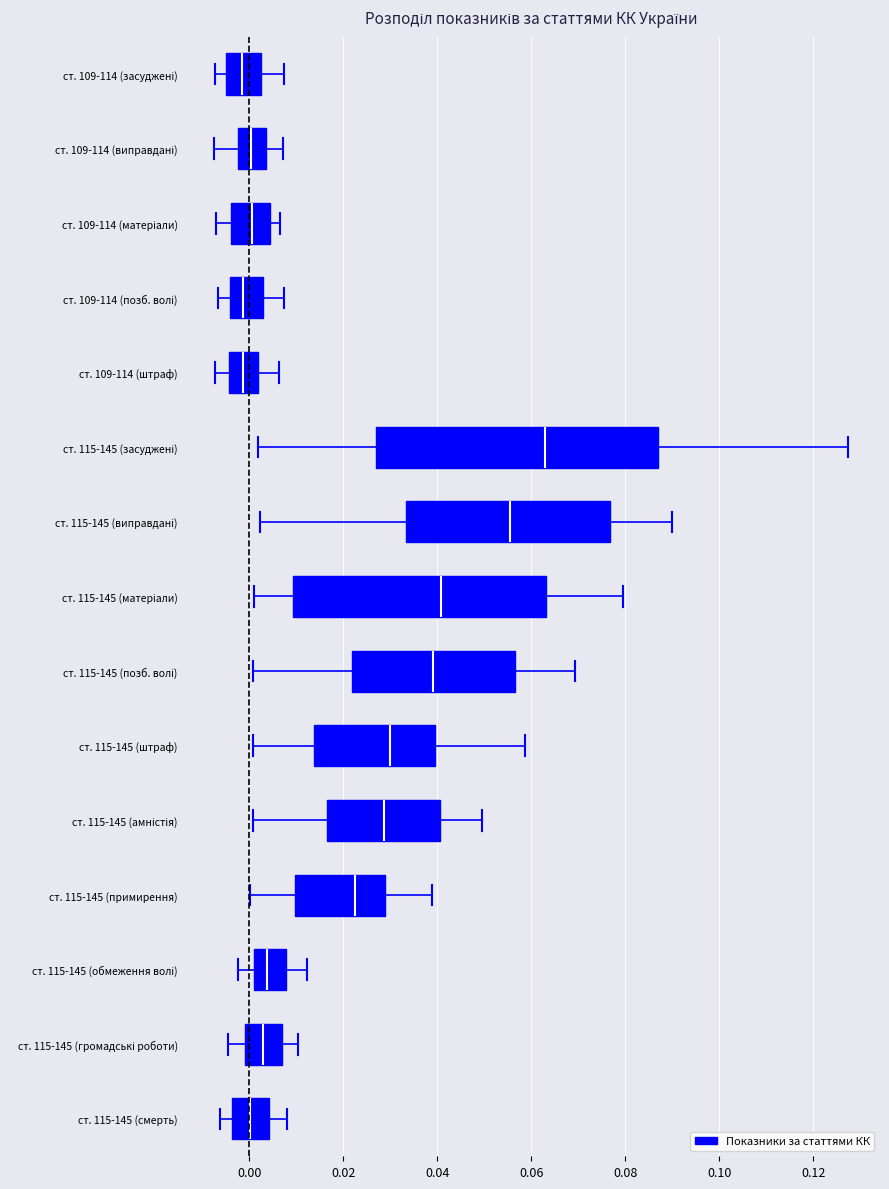

Where does the right whisker of the box for ст. 109-114 (позб. волі) end on the x-axis? The values are not printed on the chart, so give them approximately, as read against the axis.

0.008